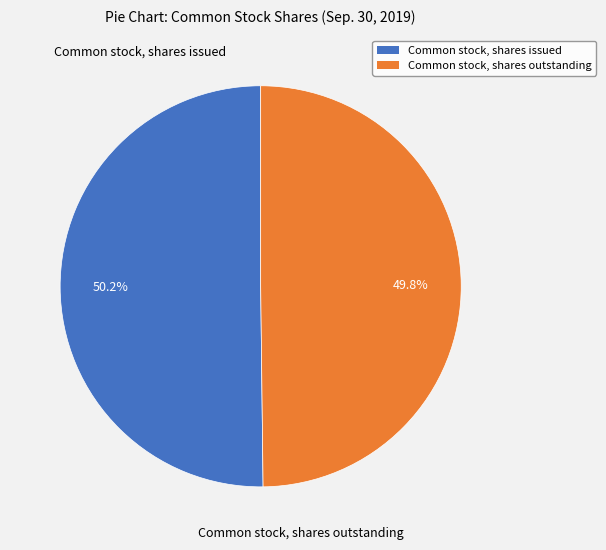

What percentage is the Common stock, shares issued slice, to the nearest percent?

50%